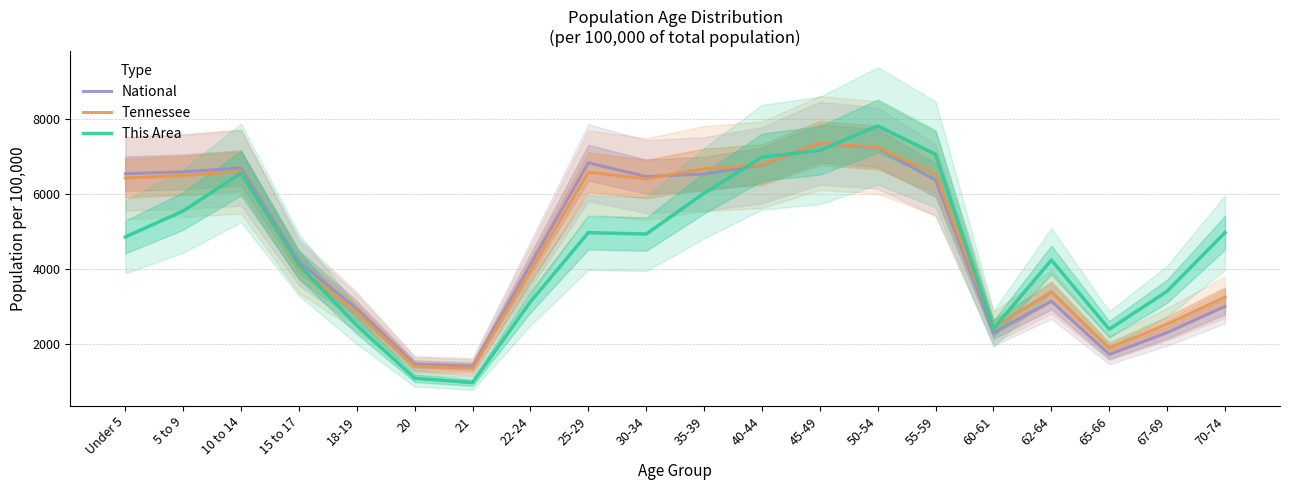

At which category does Tennessee reach its first local valley?

21